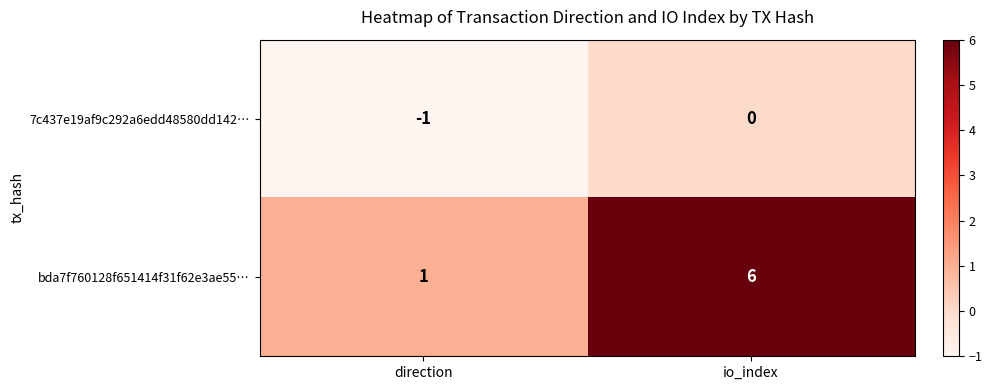

What is the difference between the maximum and minimum values in the bda7f760128f651414f31f62e3ae55… series?

5